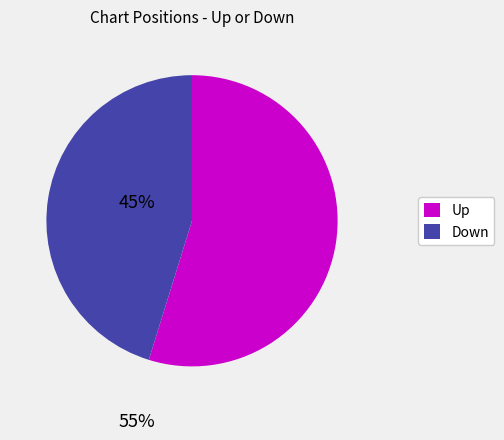

Is there a majority slice in this chart?

Yes